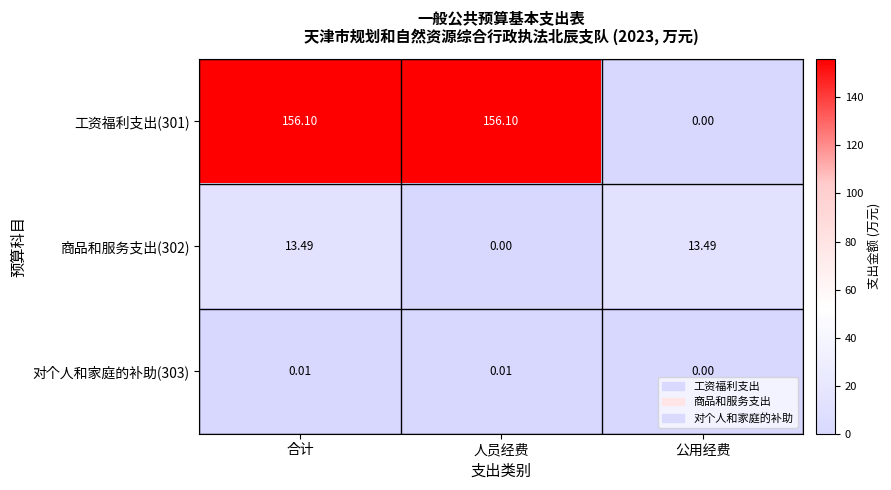

Rank the series by their maximum value, from lowest to highest.

对个人和家庭的补助(303), 商品和服务支出(302), 工资福利支出(301)